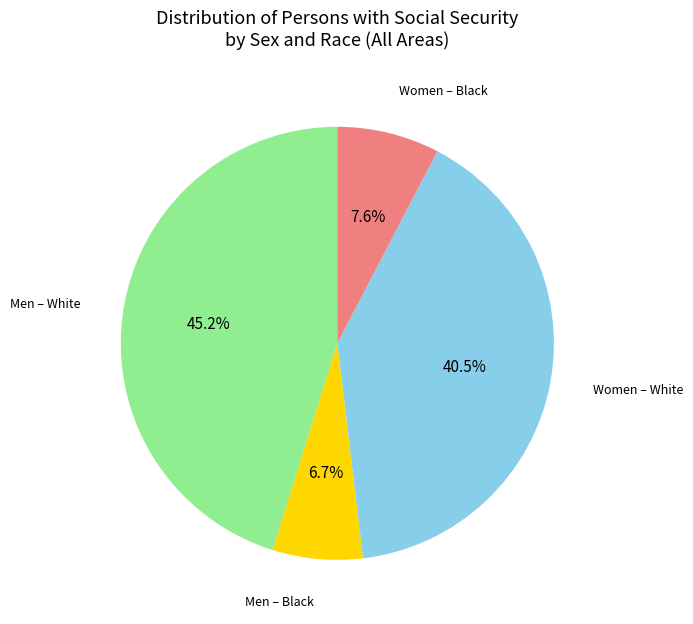

Count the number of slices in the pie.

4